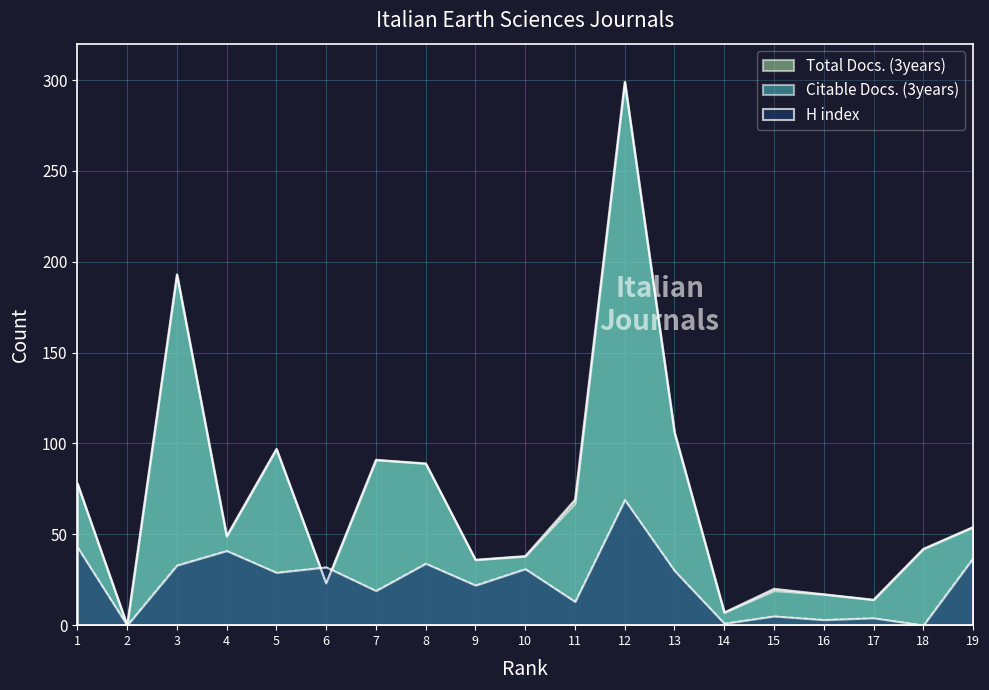

Which series has the widest spread of values?

Total Docs. (3years)